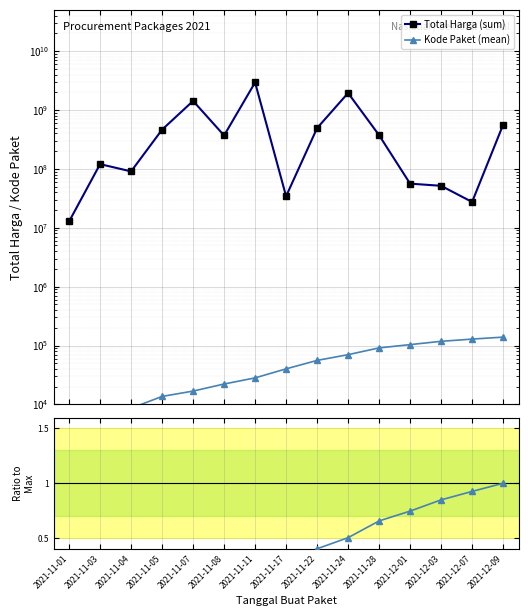

Which label corresponds to the smallest value in the chart?

2021-11-01